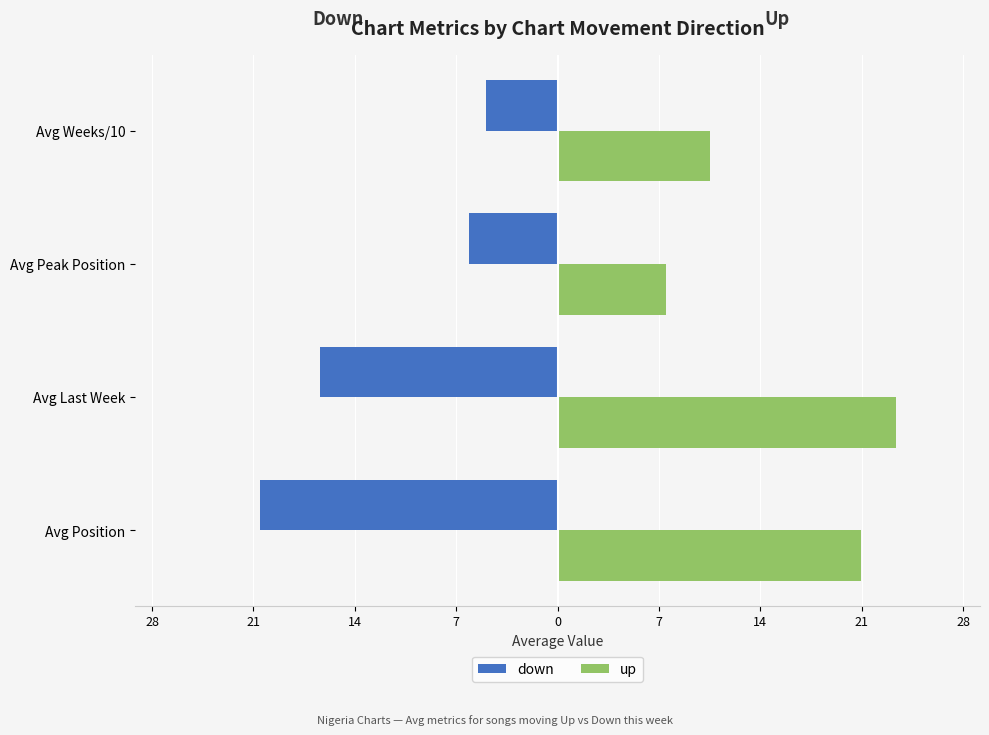

Rank the series by their maximum value, from highest to lowest.

up, down